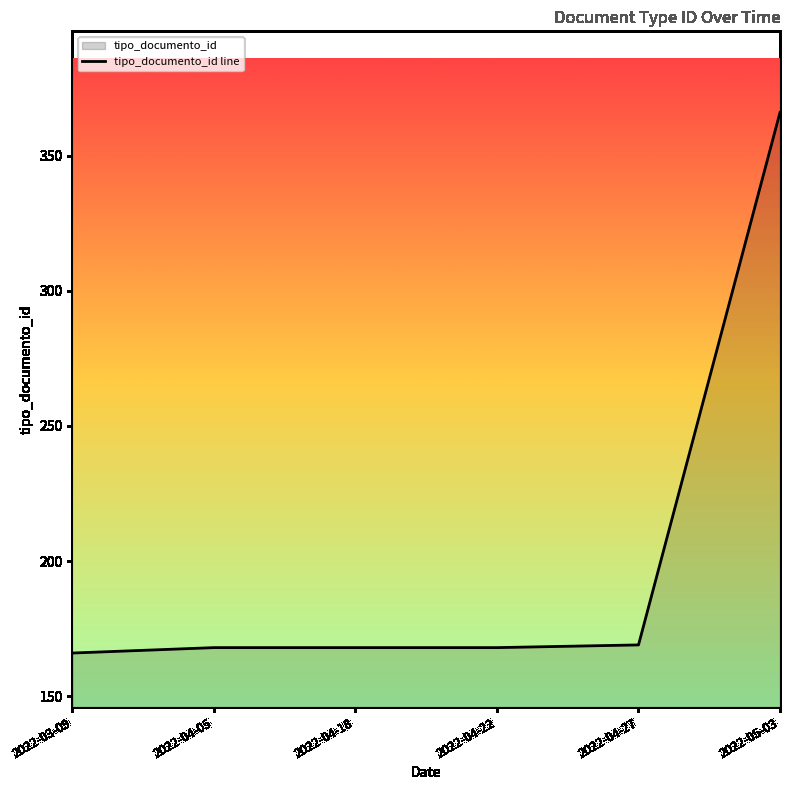

What value does the data have at 2022-05-03, to the nearest 5?

365